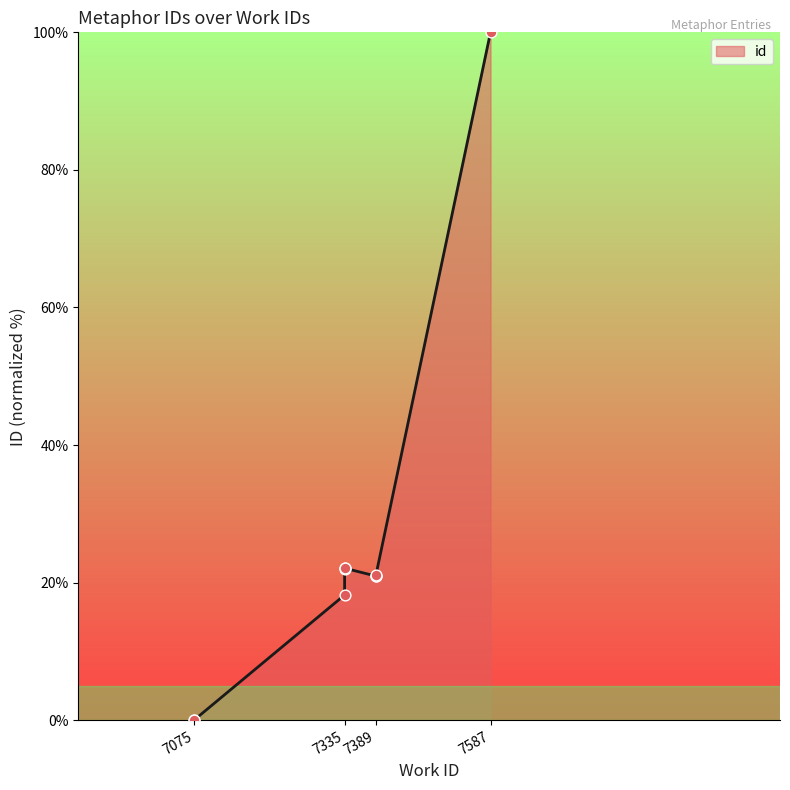

Which has a higher value, 7335 or 7075?

7335